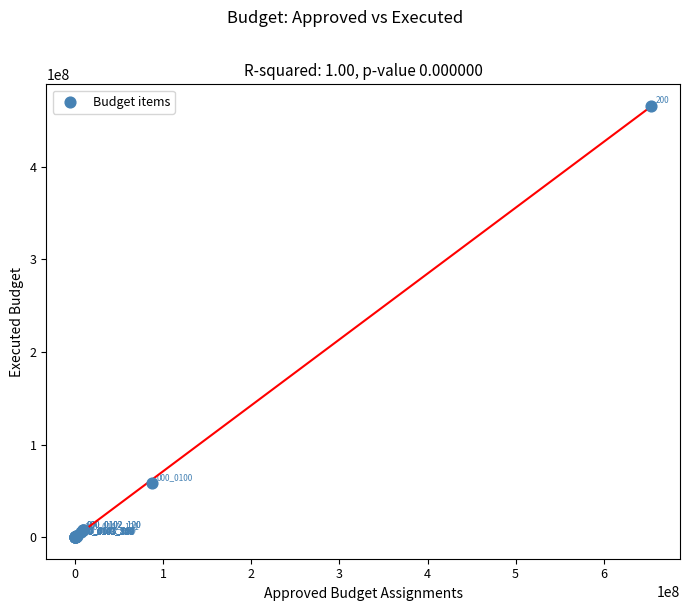

What Y value in the scatter plot is closest to 232941188?

58297750.5